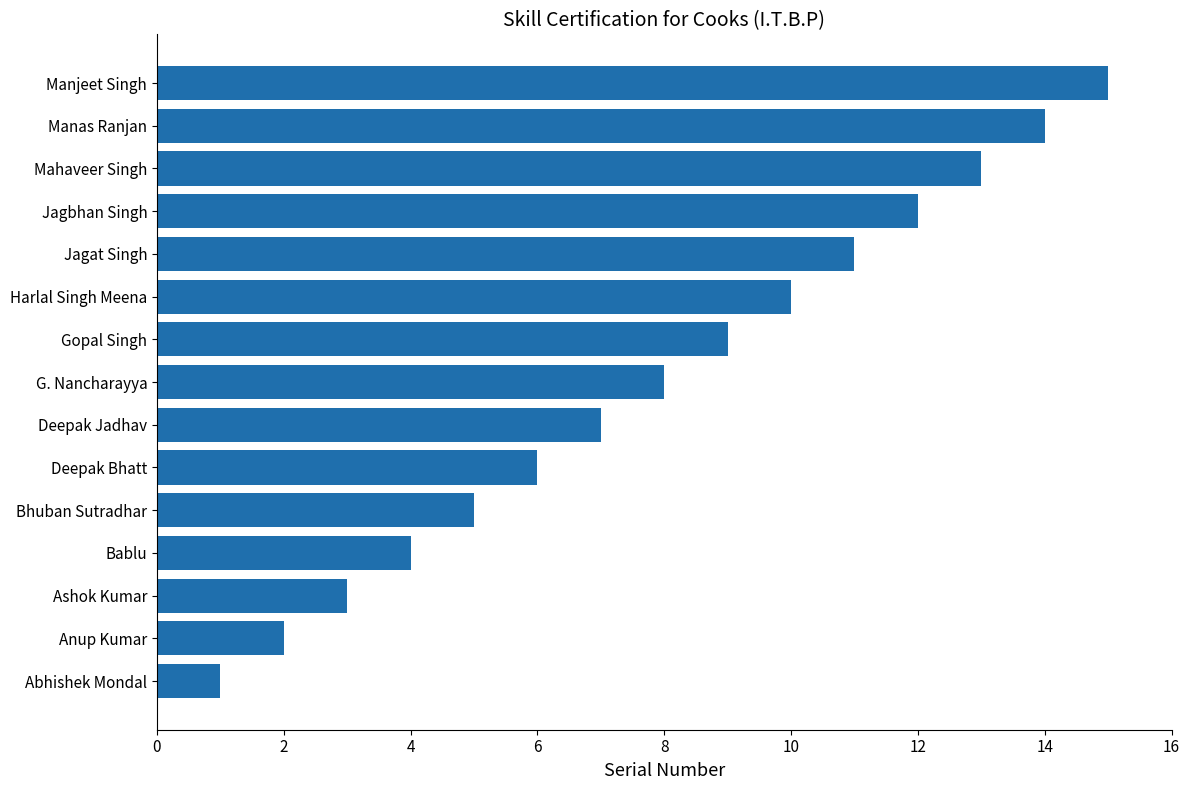

How many bars are there in total?

15